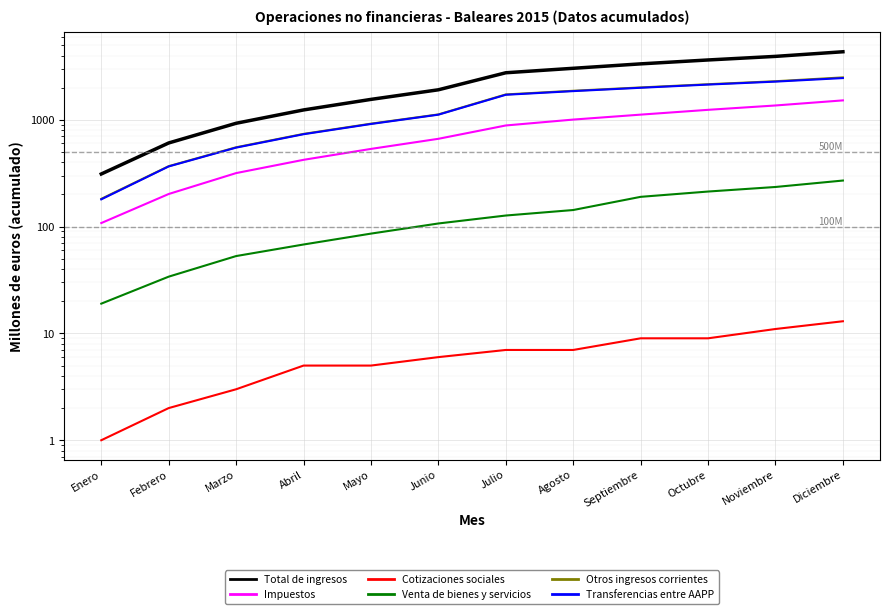

What position from the left is Septiembre?

9